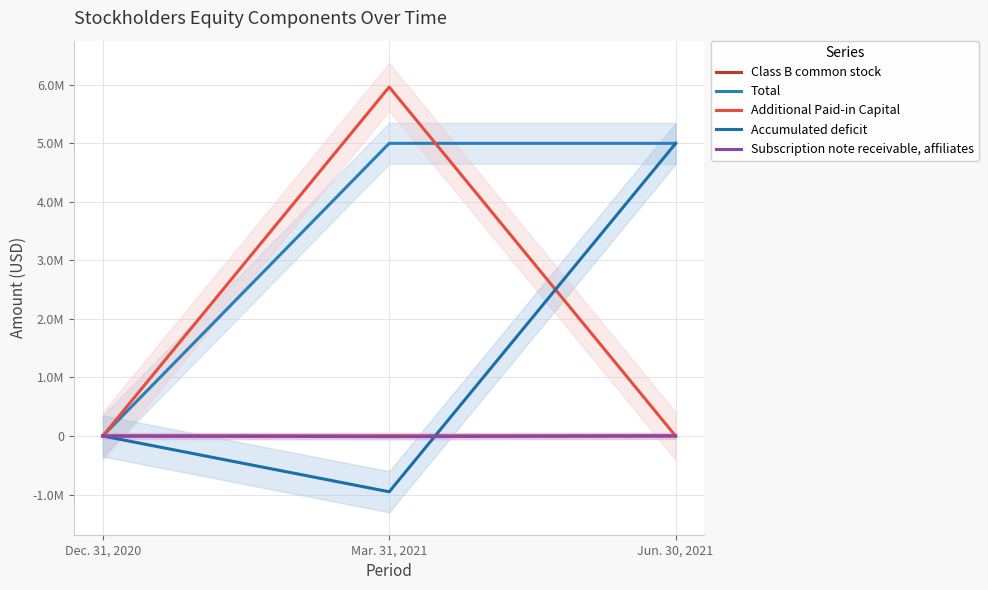

Rank the series at Mar. 31, 2021 from highest to lowest value.

Additional Paid-in Capital, Total, Class B common stock, Subscription note receivable, affiliates, Accumulated deficit